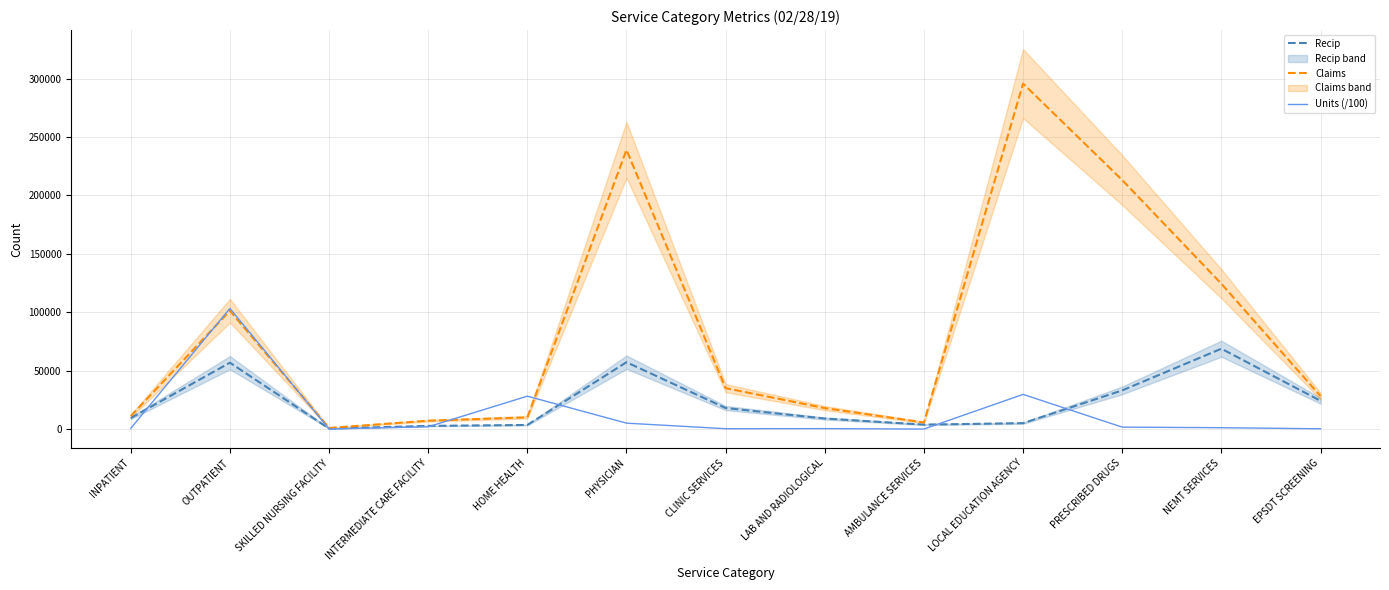

What is the difference between the second highest and minimum values in the Claims series?

238077.0